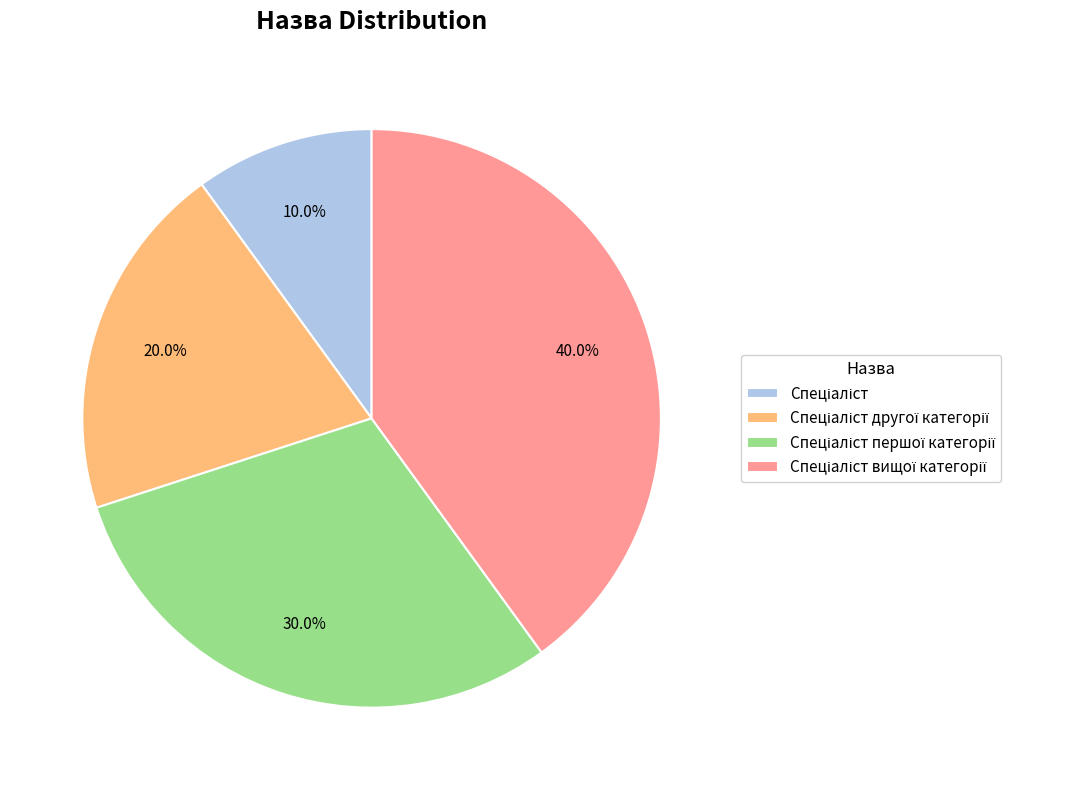

Is there any slice that represents more than half of the pie?

No